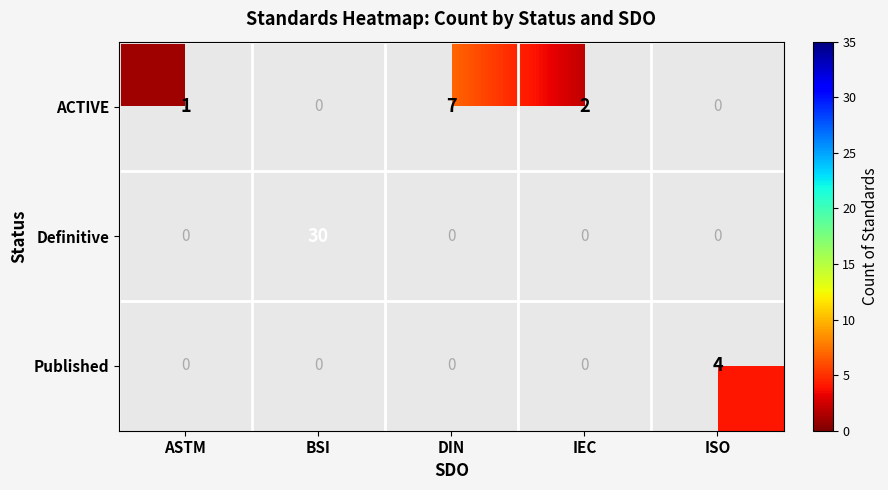

True or false: Definitive has a value of 30 at BSI.

True